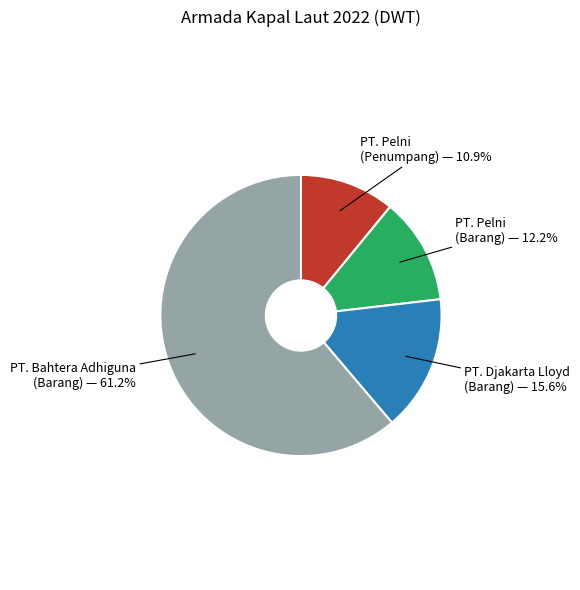

Is the sum of PT. Pelni (Barang) and PT. Pelni (Penumpang) greater than half?

No